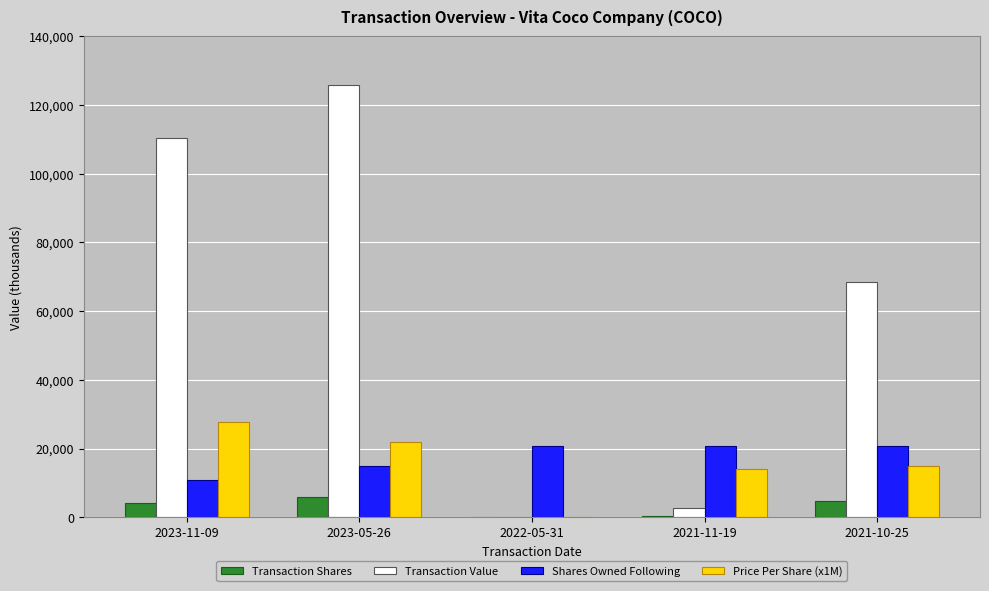

What are all the series names shown in the legend?

Transaction Shares, Transaction Value, Shares Owned Following, Price Per Share (x1M)